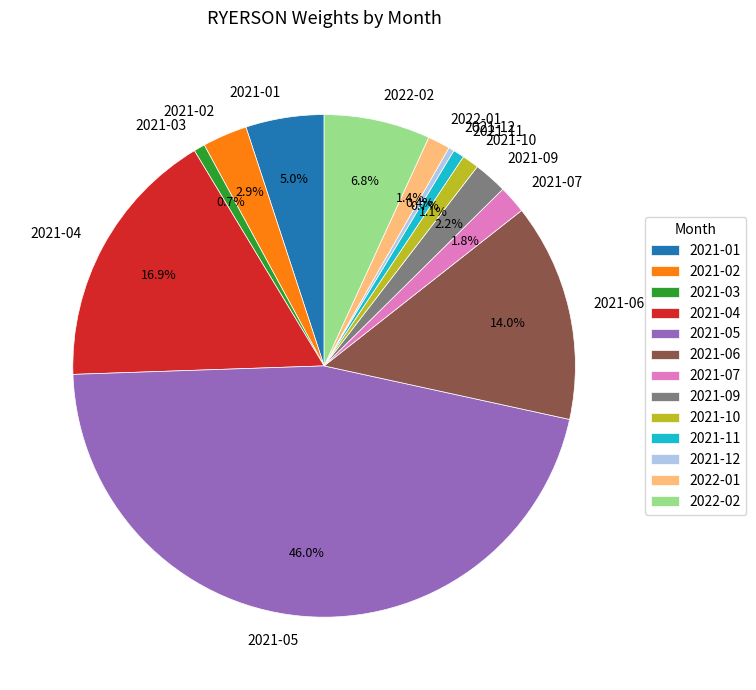

To the nearest percent, what is the difference between the largest and smallest slice percentages?

46%